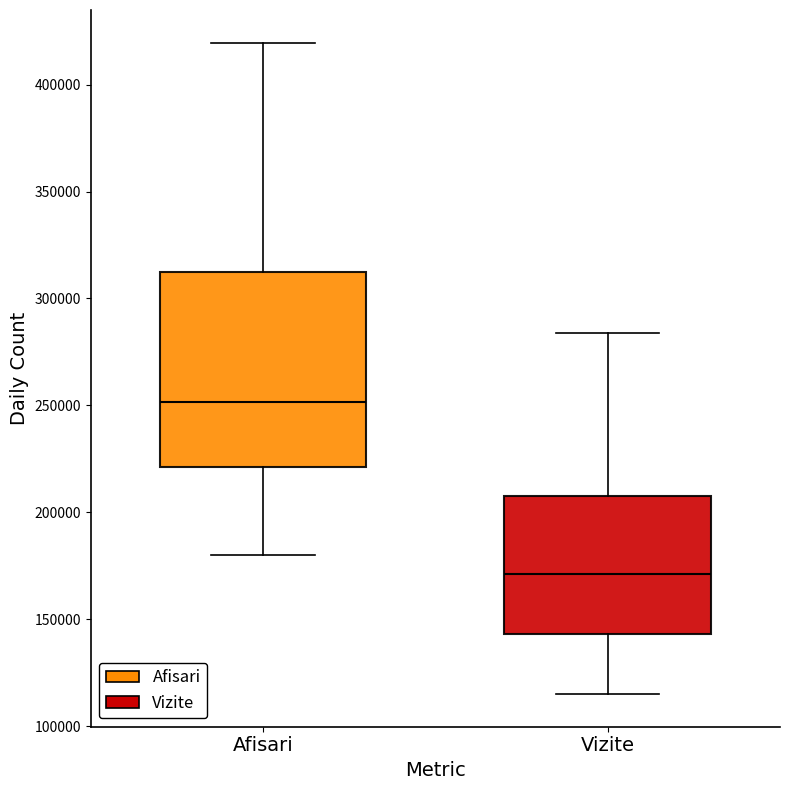

Which box is the tallest, from its lower edge to its upper edge?

Afisari